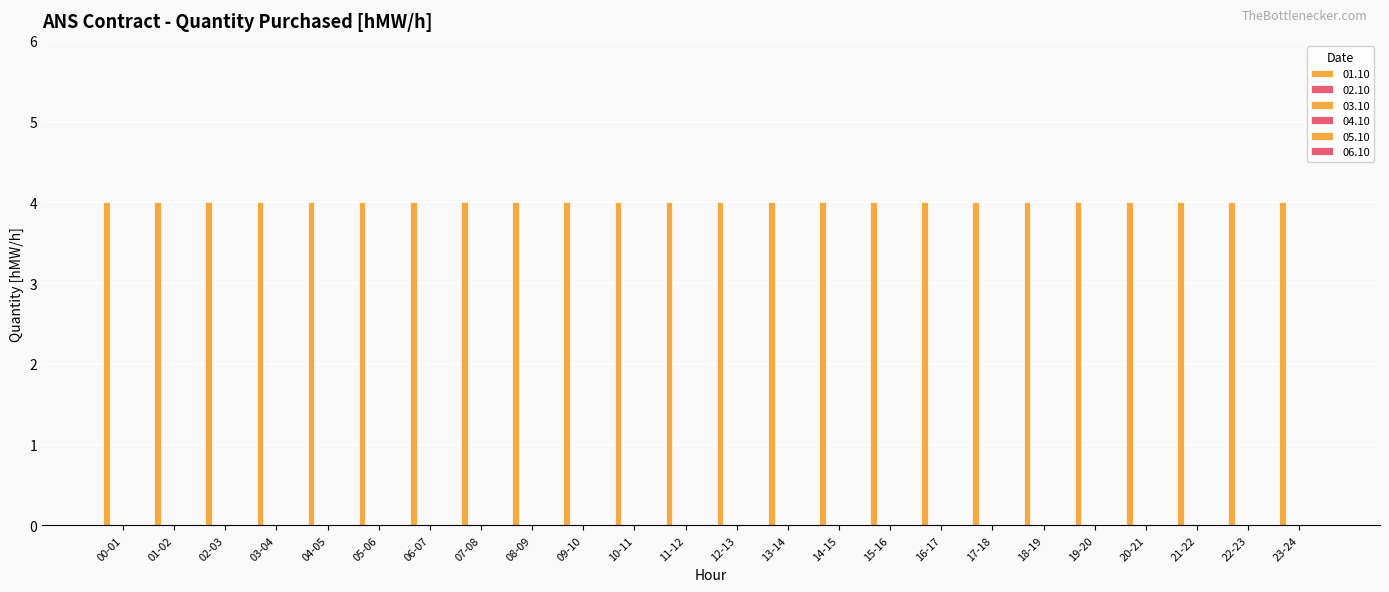

At how many categories does at least one series exceed 3?

24